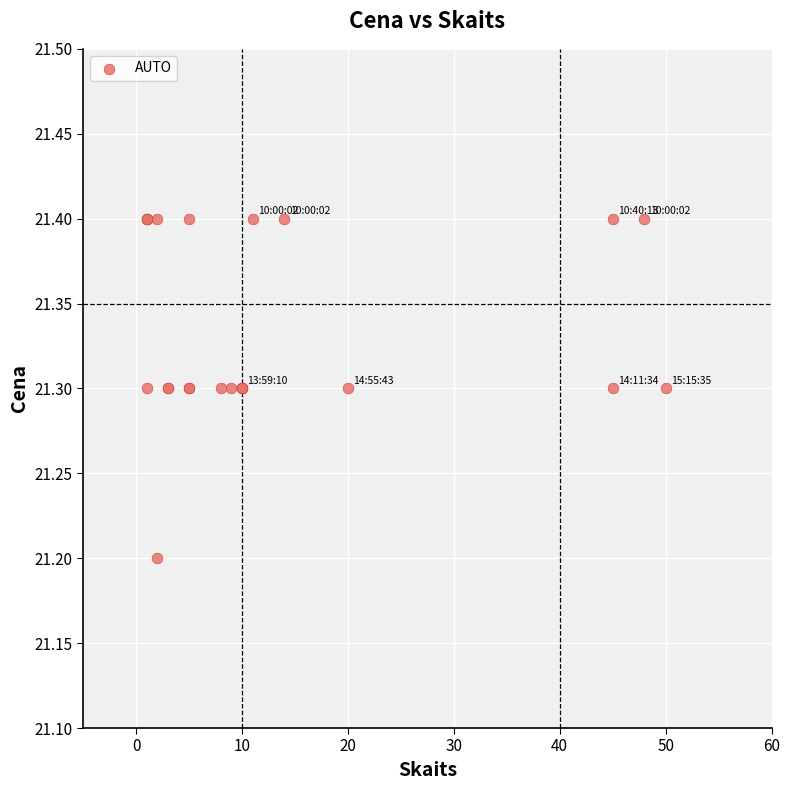

What Y value in the scatter plot is closest to 21?

21.2